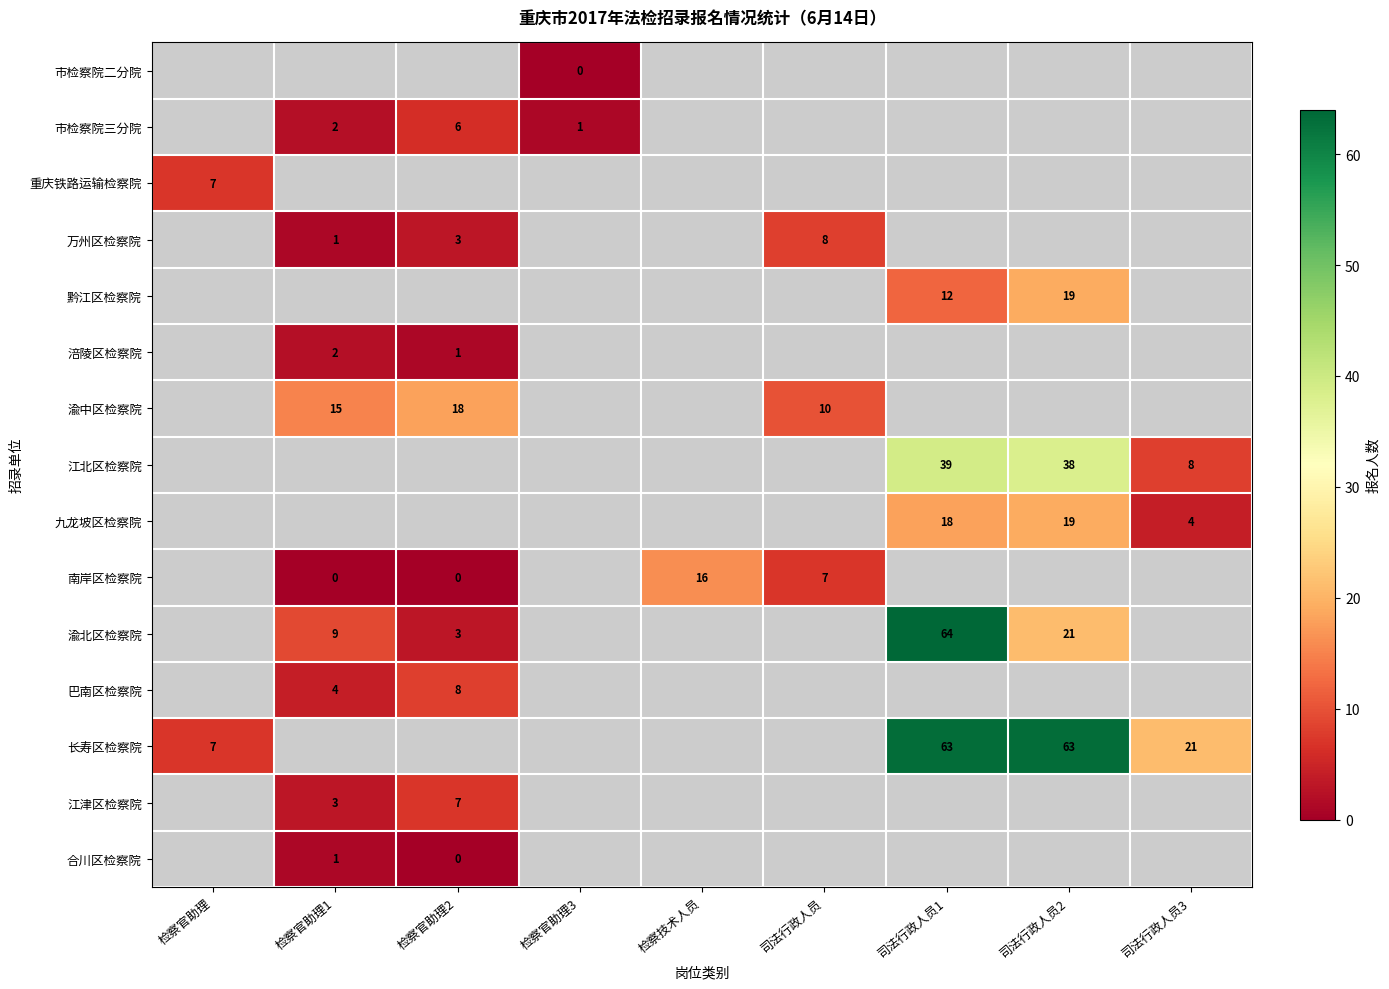

Which label corresponds to the largest value in the chart?

司法行政人员1